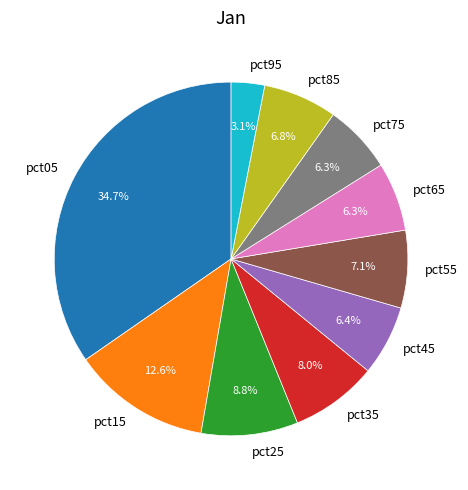

What is the total percentage of pct35 and pct25?

16.8%